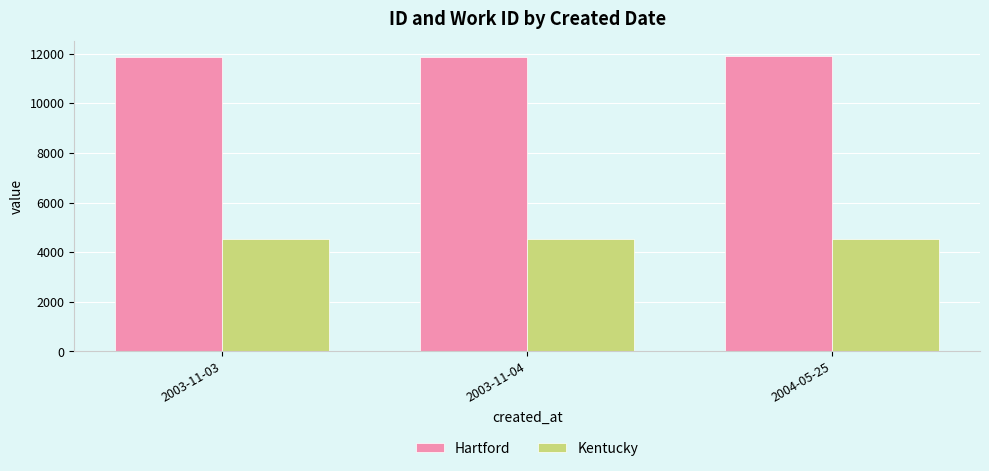

Which series has the largest total across all categories?

Hartford